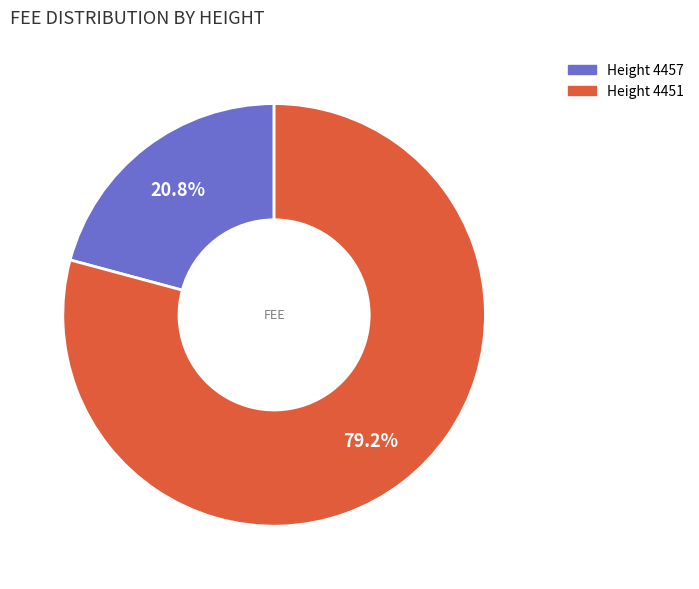

Is there a majority slice in this chart?

Yes